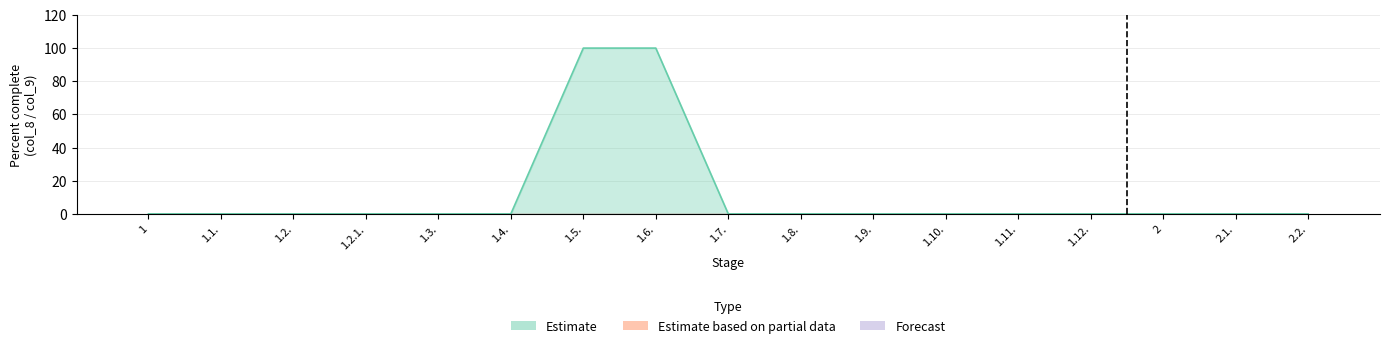

Which label corresponds to the largest value in the chart?

1.5.